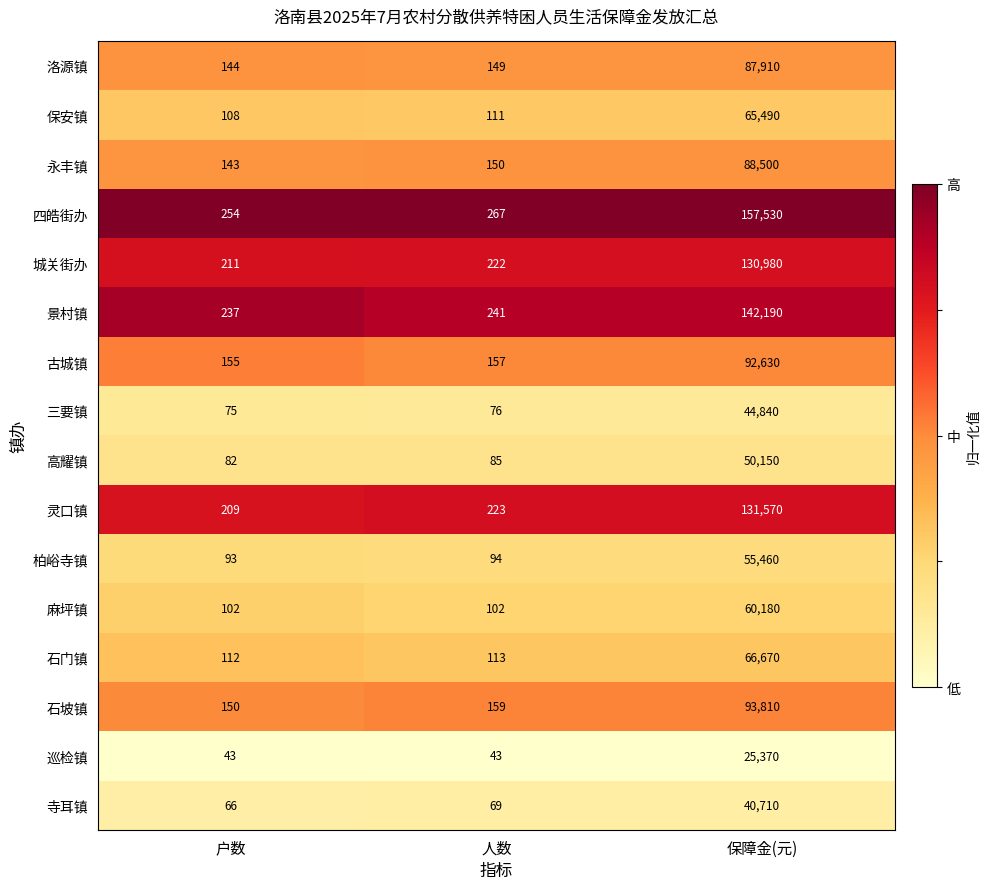

What is the total value across all series at 人数?

2261